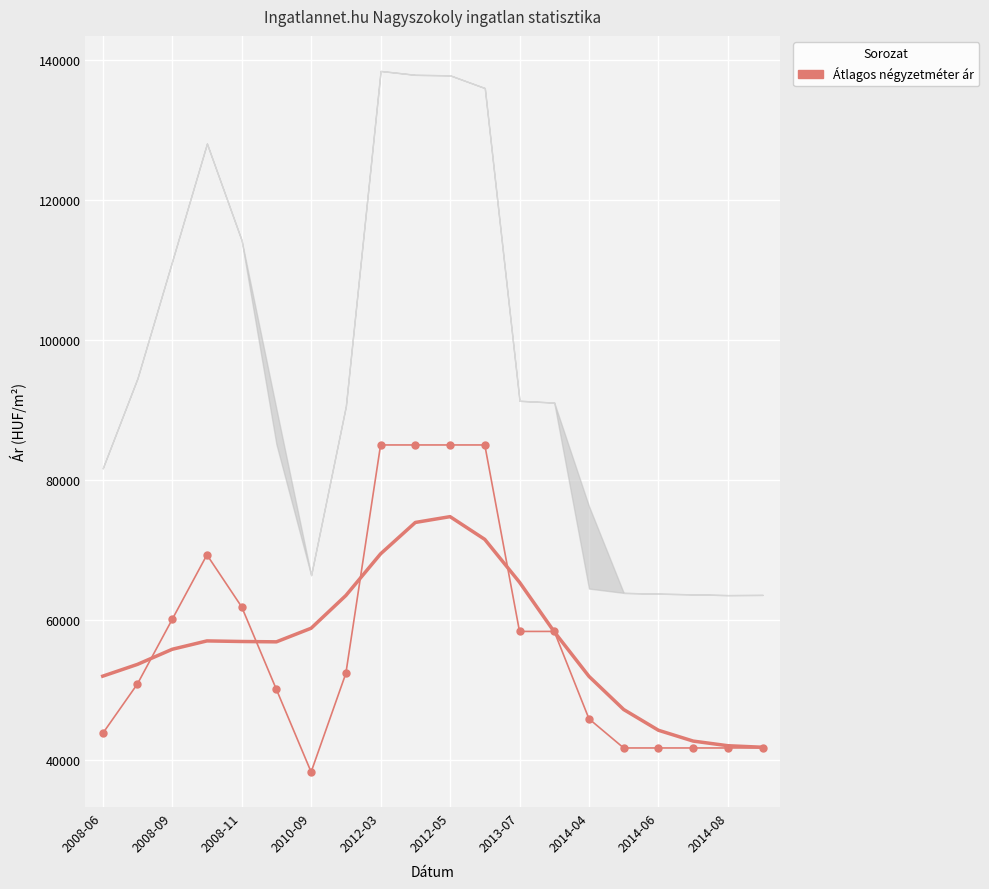

Rank the series by their maximum value, from lowest to highest.

Átlagos négyzetméter ár (trend), Átlagos négyzetméter ár